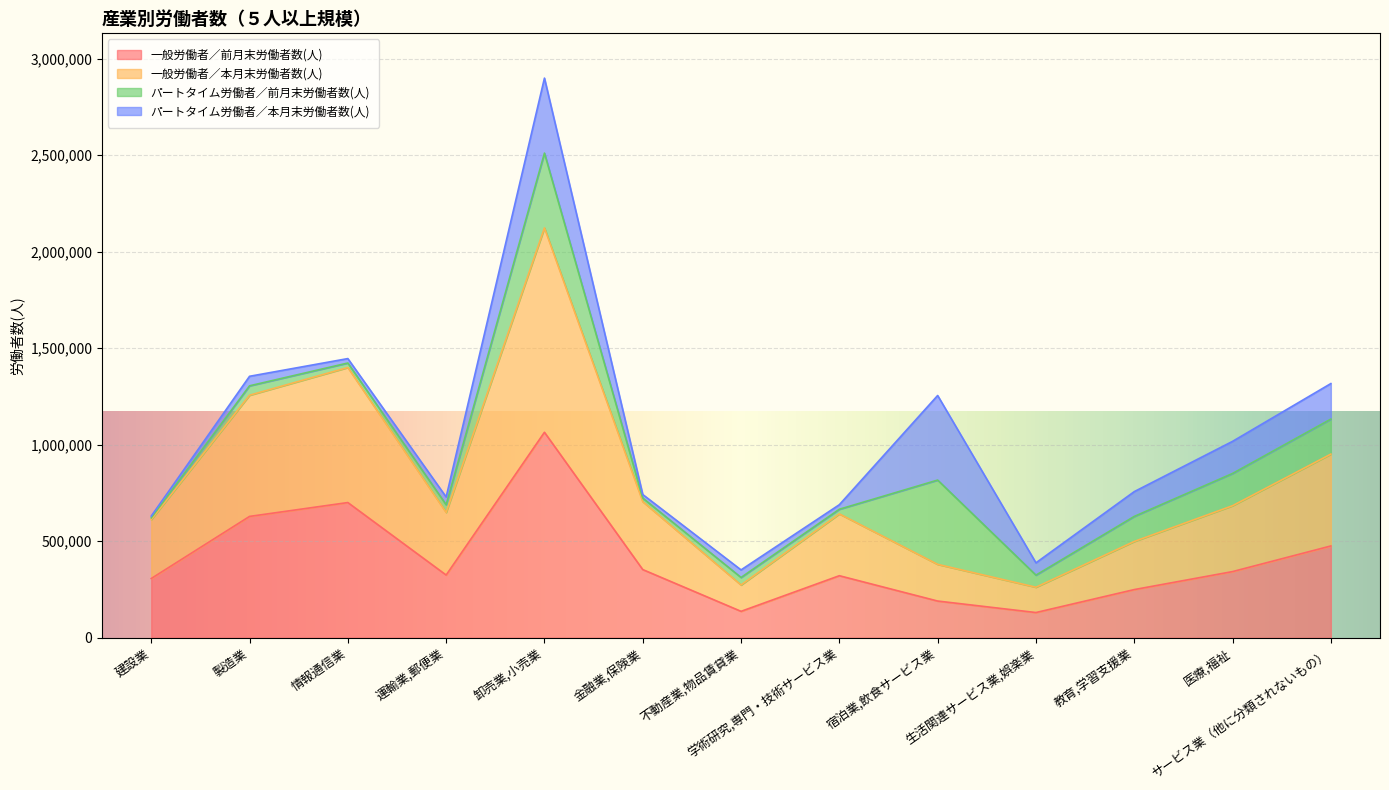

What is the average value of the 一般労働者／本月末労働者数(人) series?

803016